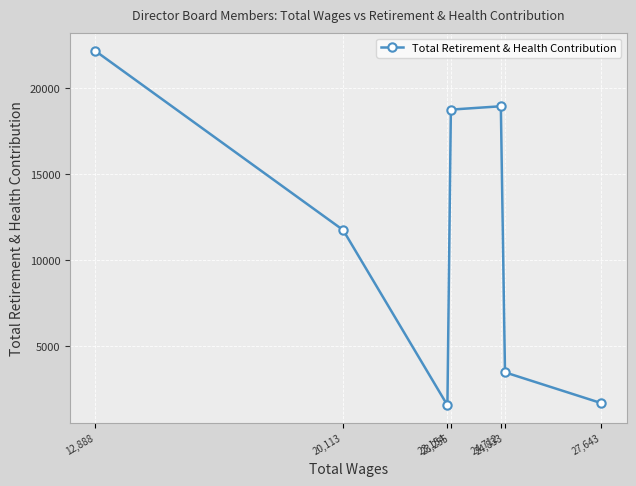

What is the label of the 6th point from the left?

24,833